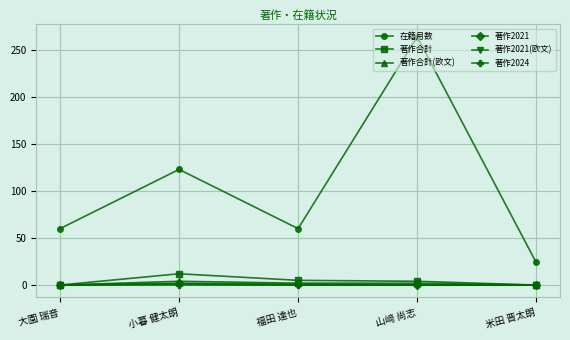

What is the difference between the 著作合計 values at 福田 達也 and 米田 晋太朗?

5